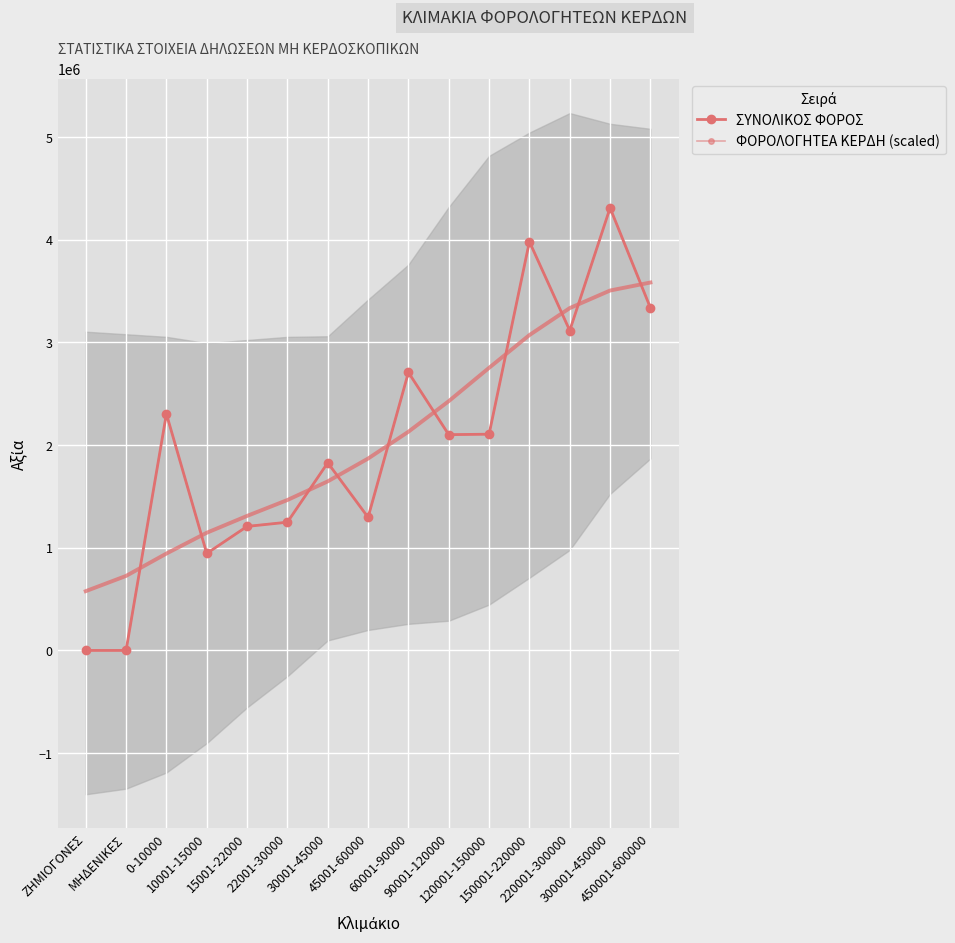

What is the difference between the maximum and minimum values in the ΦΟΡΟΛΟΓΗΤΕΑ ΚΕΡΔΗ (scaled) series?

4309991.3